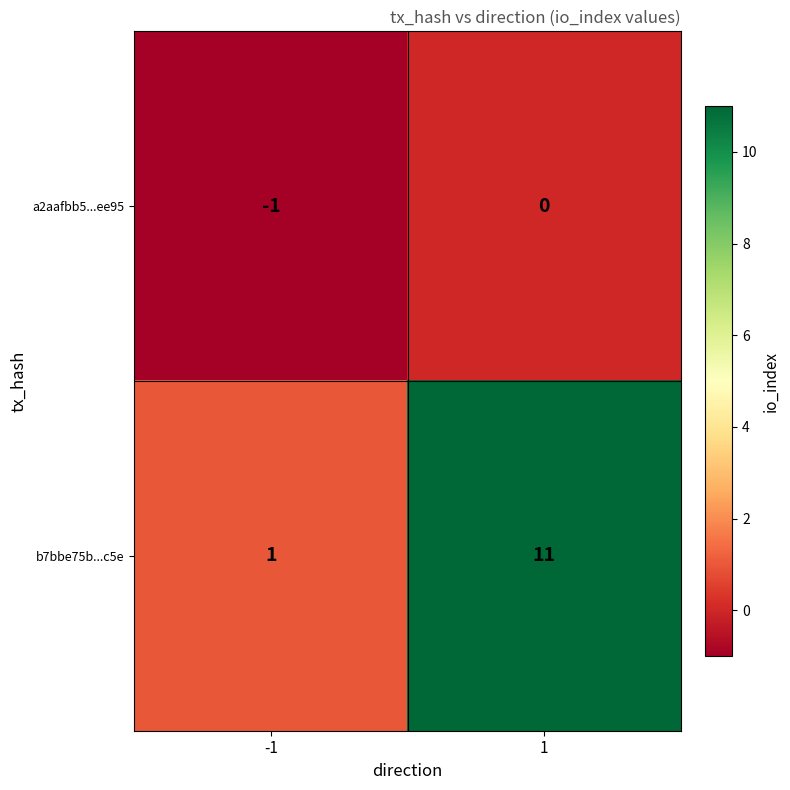

How many data points does each series have?

2